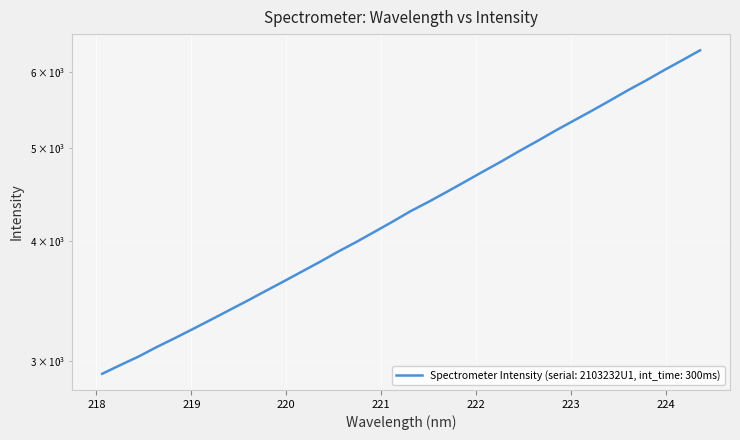

What is the smallest value displayed?

2907.7